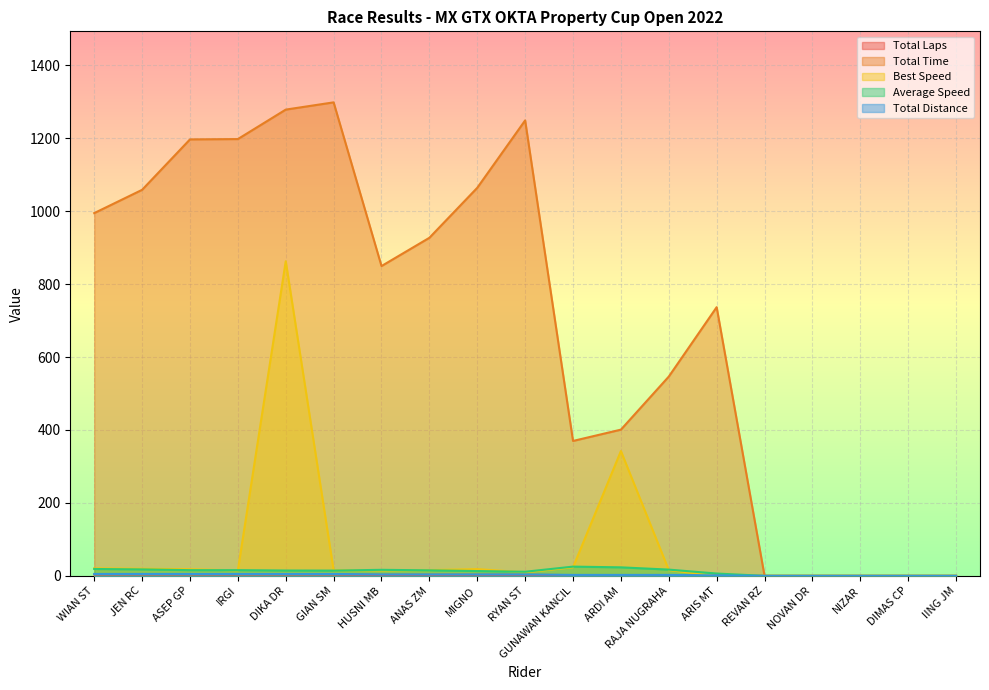

At which label does Total Time reach its peak?

GIAN SM